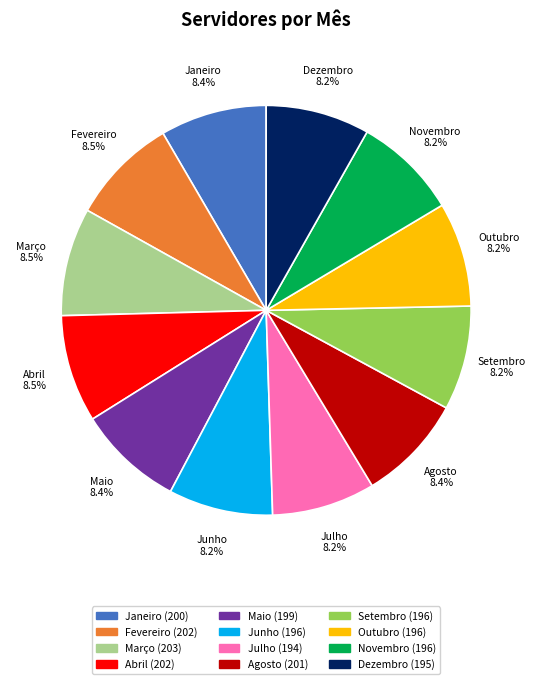

What is the ratio of the value at Julho to the value at Outubro?

1.0